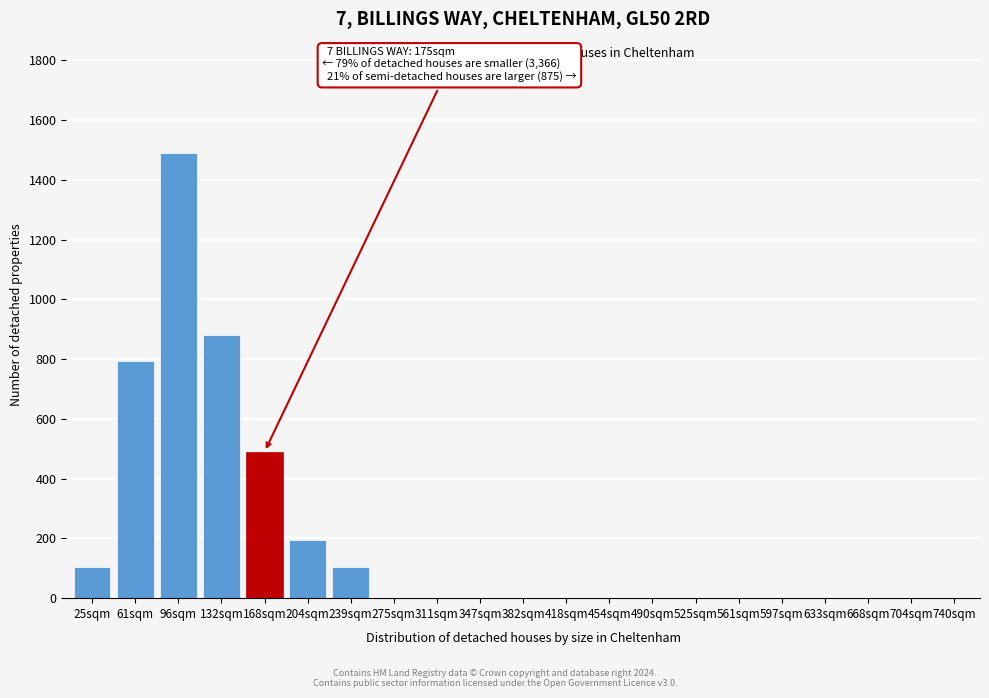

Reading left to right, extract all data points from this chart.

25sqm=105	61sqm=795	96sqm=1490	132sqm=880	168sqm=490	204sqm=195	239sqm=105	275sqm=0	311sqm=0	347sqm=0	382sqm=0	418sqm=0	454sqm=0	490sqm=0	525sqm=0	561sqm=0	597sqm=0	633sqm=0	668sqm=0	704sqm=0	740sqm=0